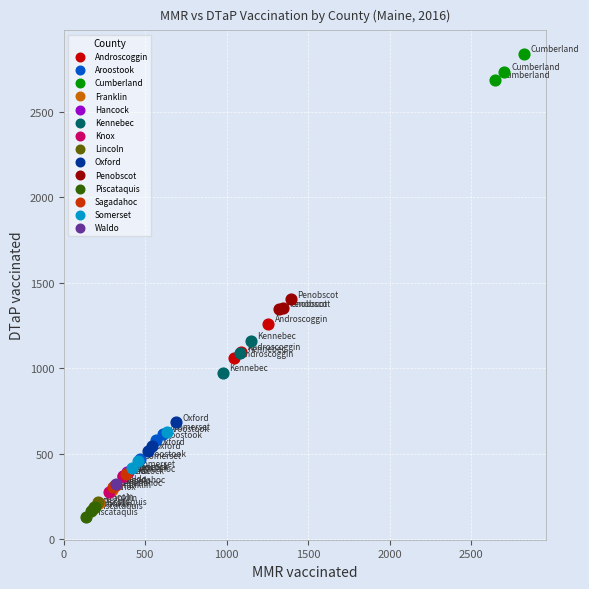

Which series reaches the minimum Y coordinate?

Piscataquis